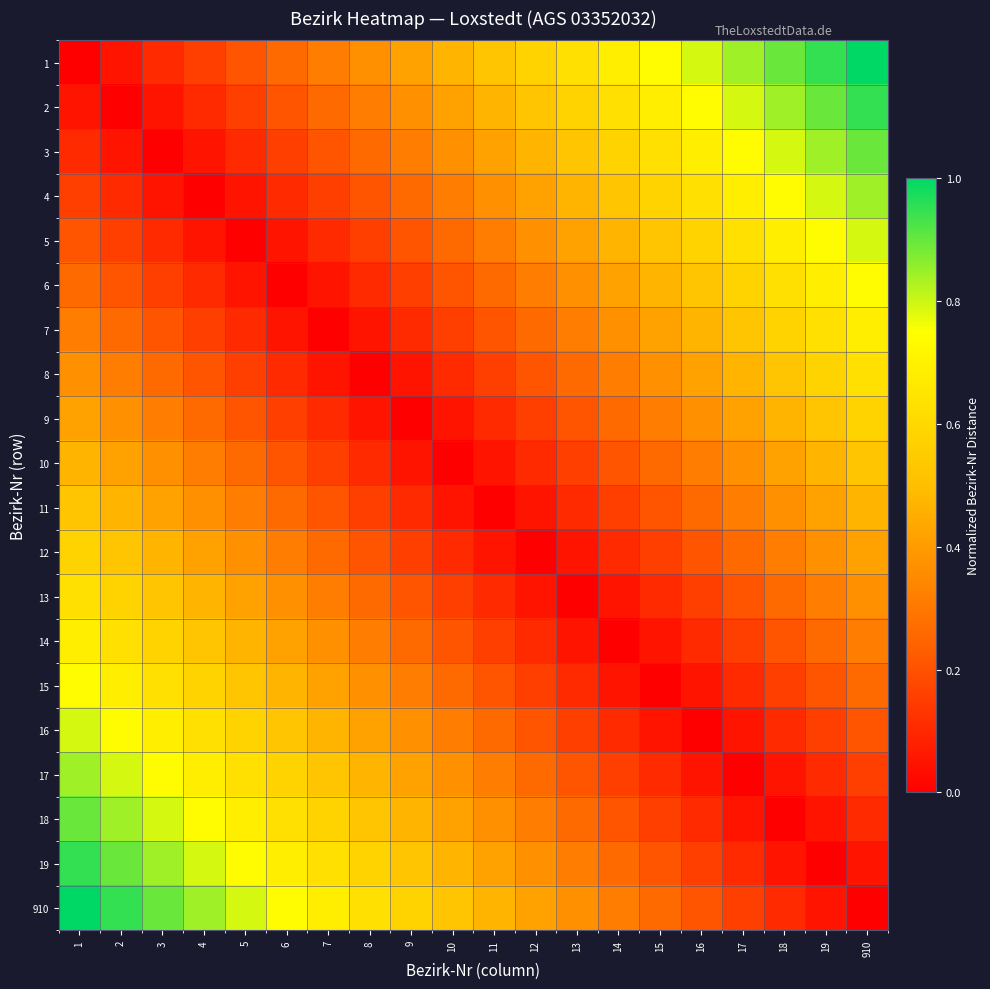

What is the maximum value shown in the chart?

1.0